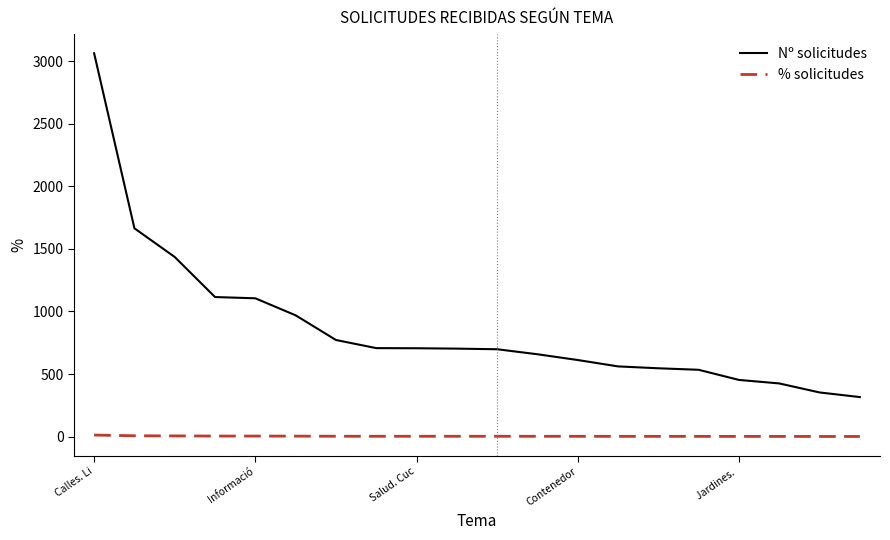

At how many categories does at least one series exceed 1803?

1